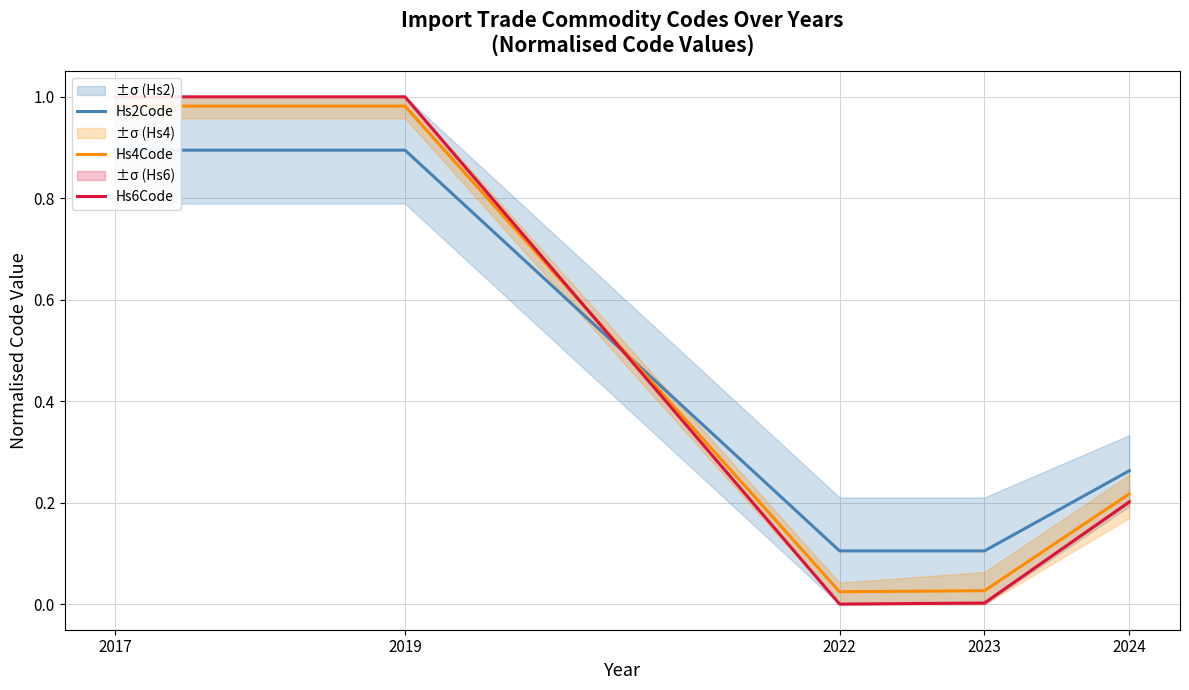

True or false: Hs4Code has a value of 0.4 at 2019.

False